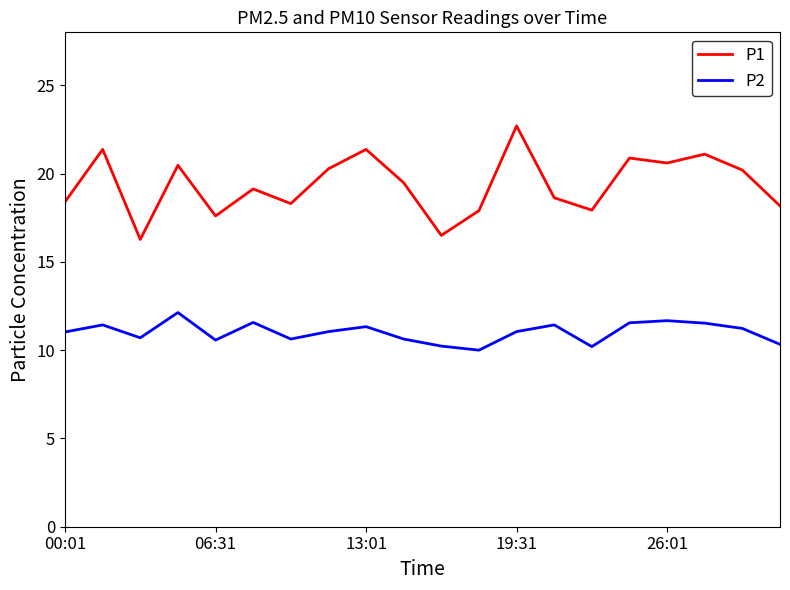

What is the minimum value for P2?

10.0